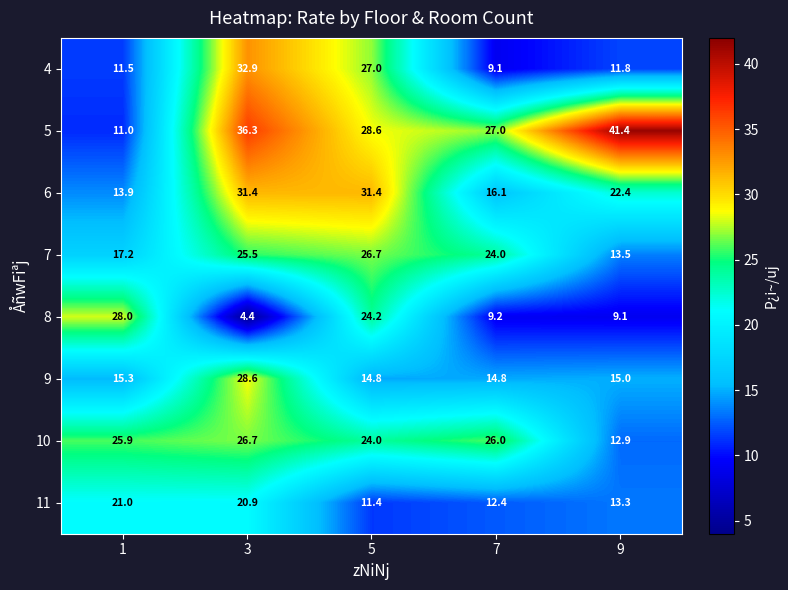

How many categories are shown in the chart?

5